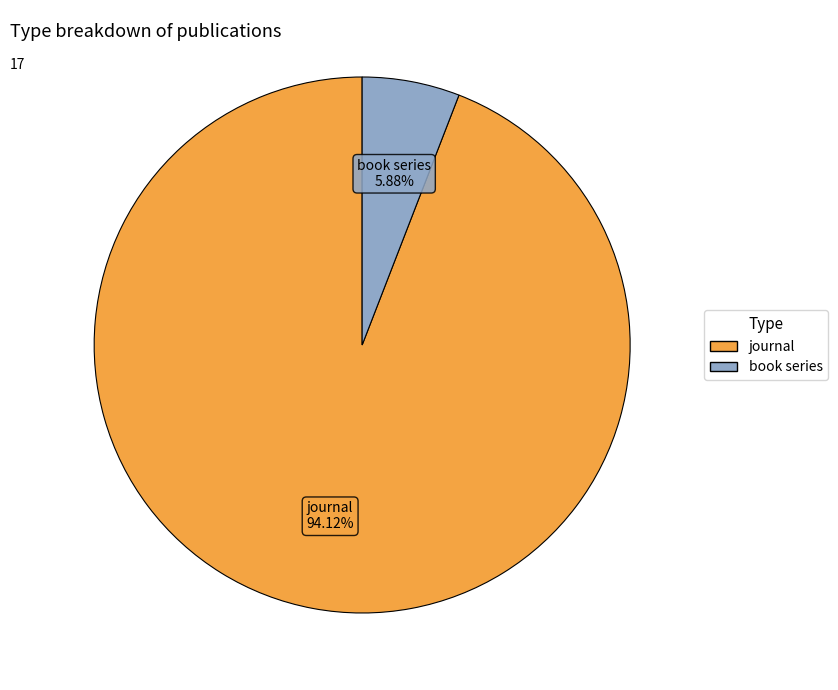

Combined, what portion of the pie is book series and journal?

100.0%